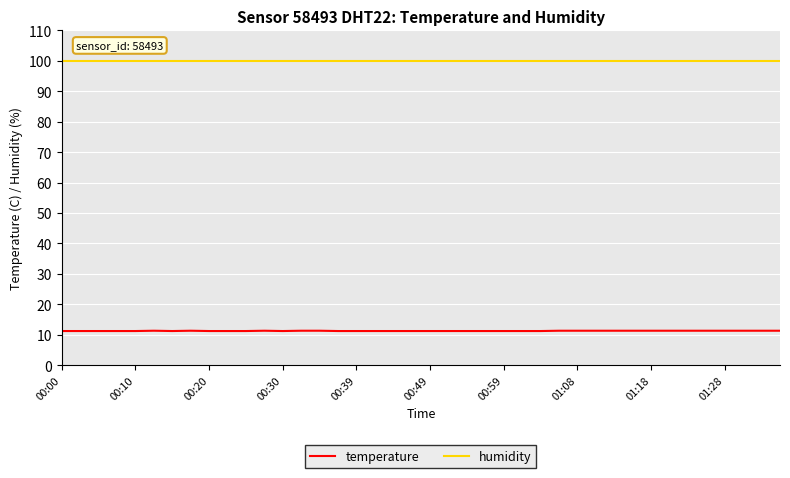

Rank the series by their average value, from lowest to highest.

temperature, humidity